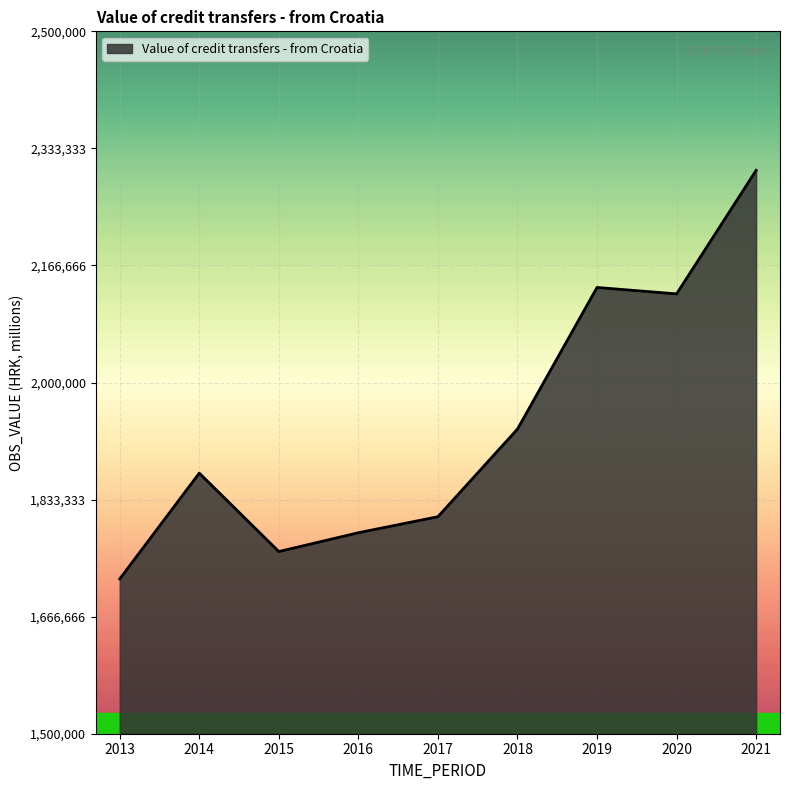

Count the number of categories in the chart.

9